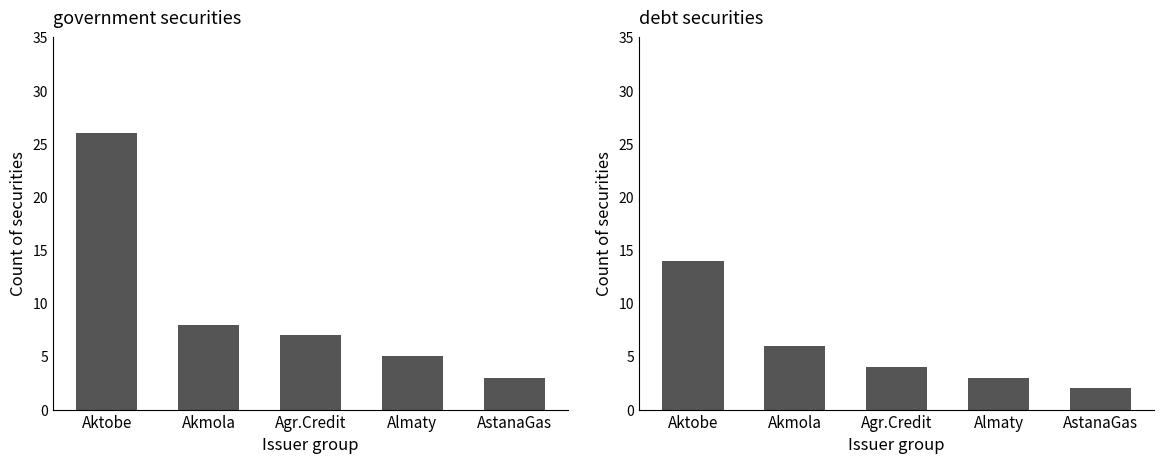

Reading left to right, what are all the values shown in this chart?

government securities: Aktobe=26	Akmola=8	Agr.Credit=7	Almaty=5	AstanaGas=3
debt securities: Aktobe=14	Akmola=6	Agr.Credit=4	Almaty=3	AstanaGas=2